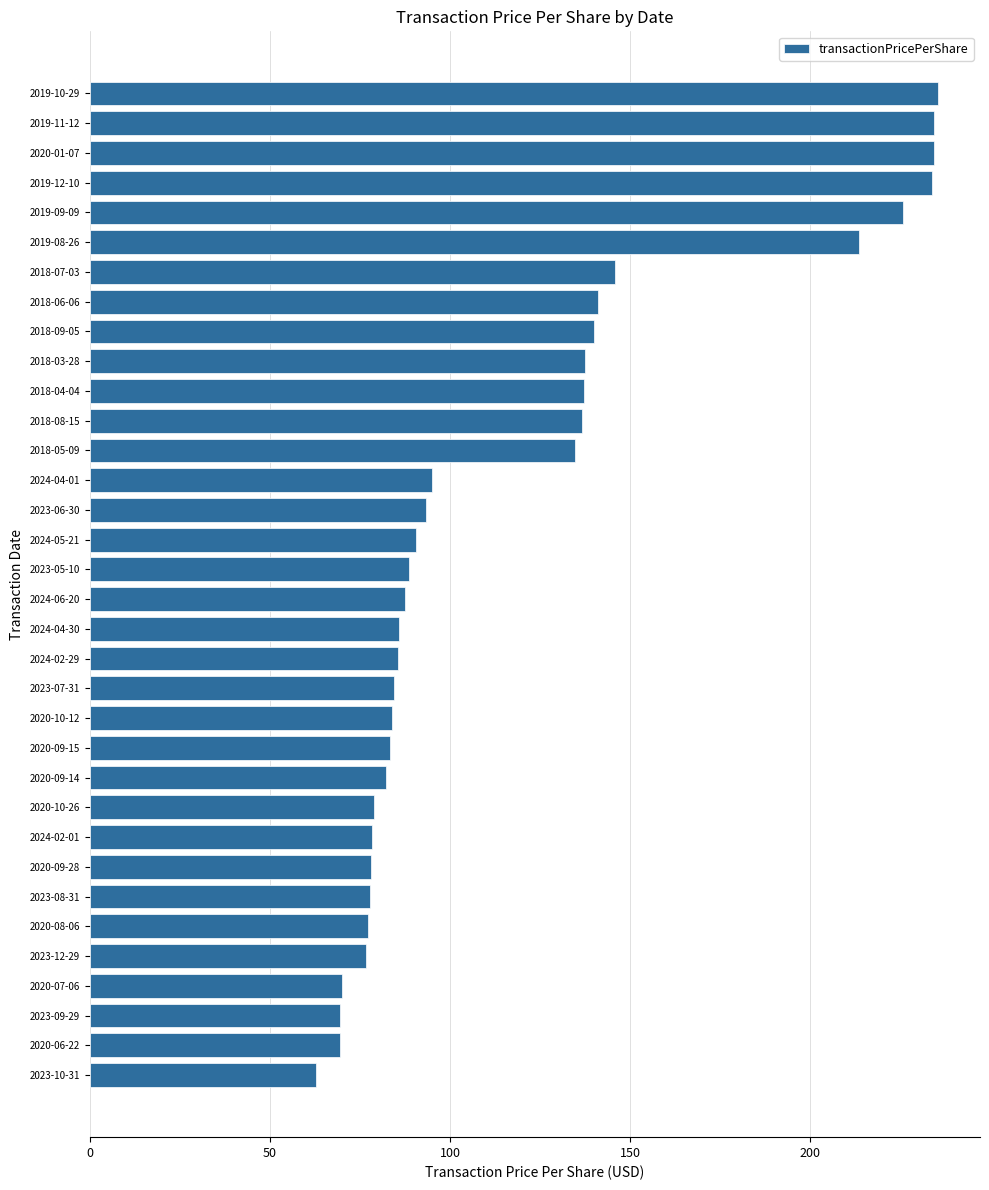

True or false: the data shows 37.6 at 2023-05-10.

False